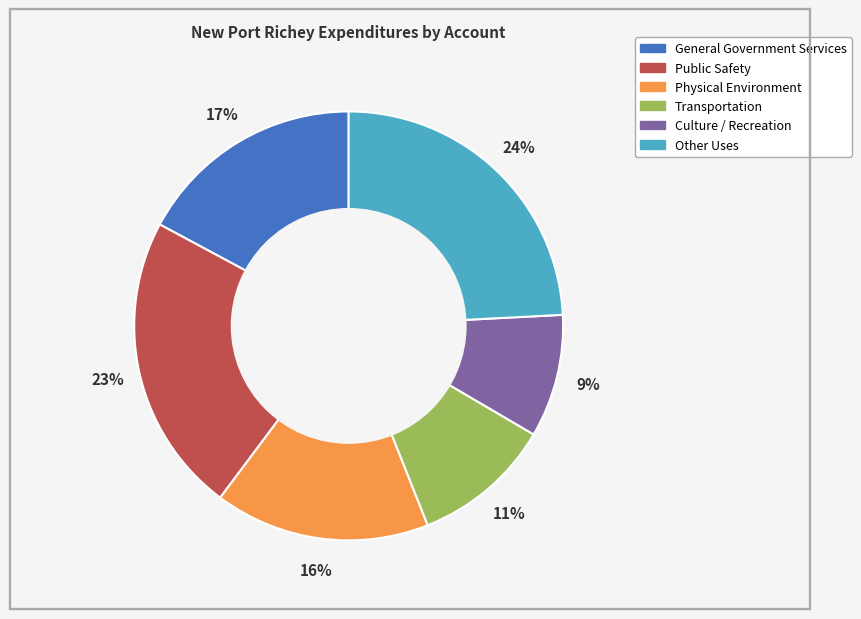

The General Government Services slice represents 8% of the pie. True or false?

False